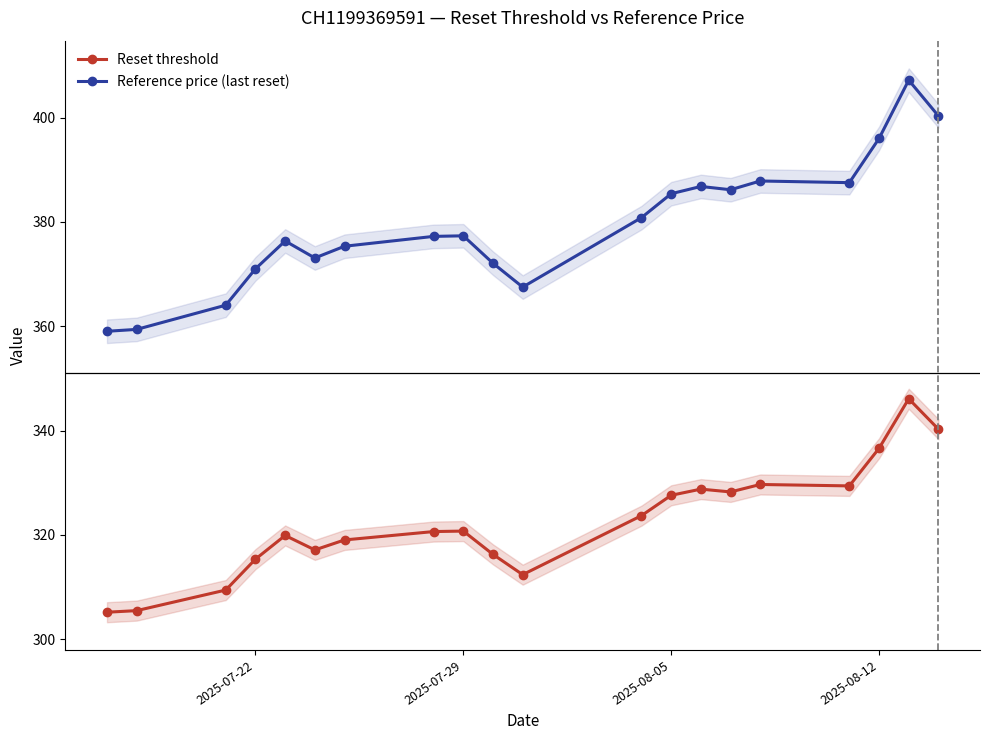

What is the highest value of the Reference price (last reset) series?

407.2